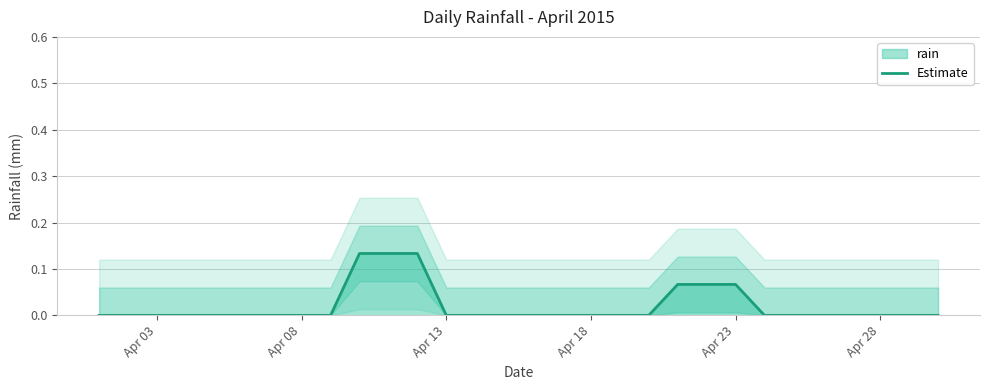

True or false: the data shows 0.0 at Apr 18.

True